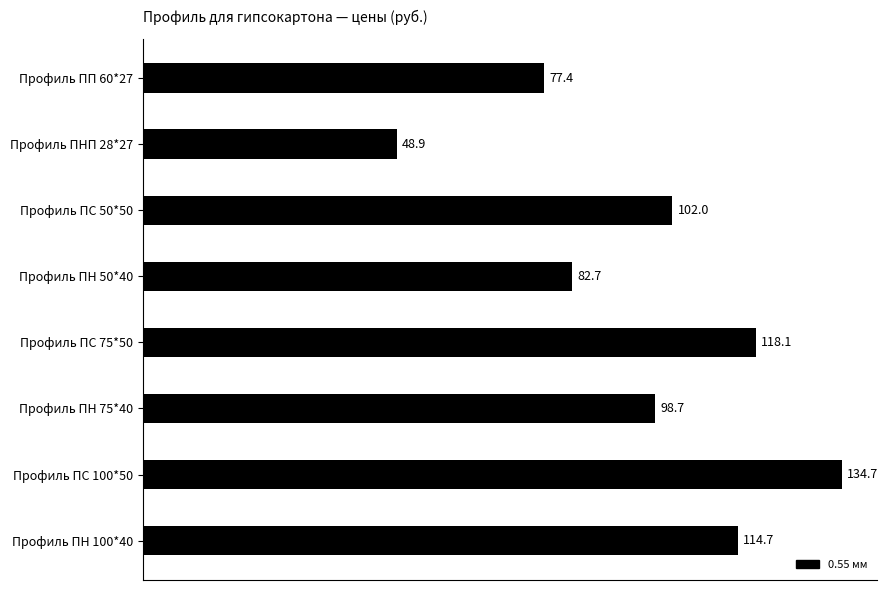

Which has a higher value, Профиль ПНП 28*27 or Профиль ПН 50*40?

Профиль ПН 50*40